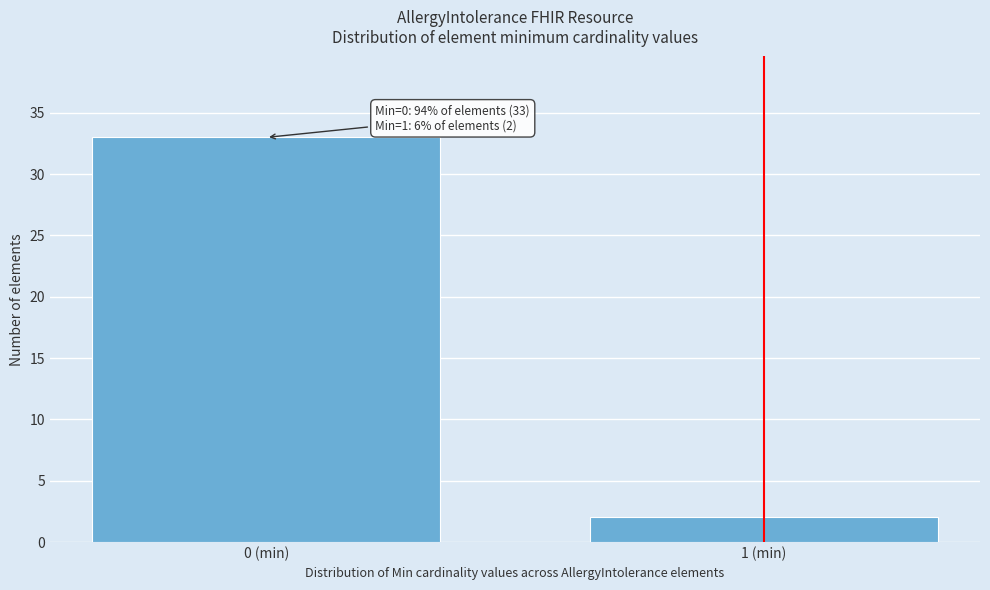

Reading right to left, list all the values displayed in this chart.

1 (min)=2	0 (min)=33